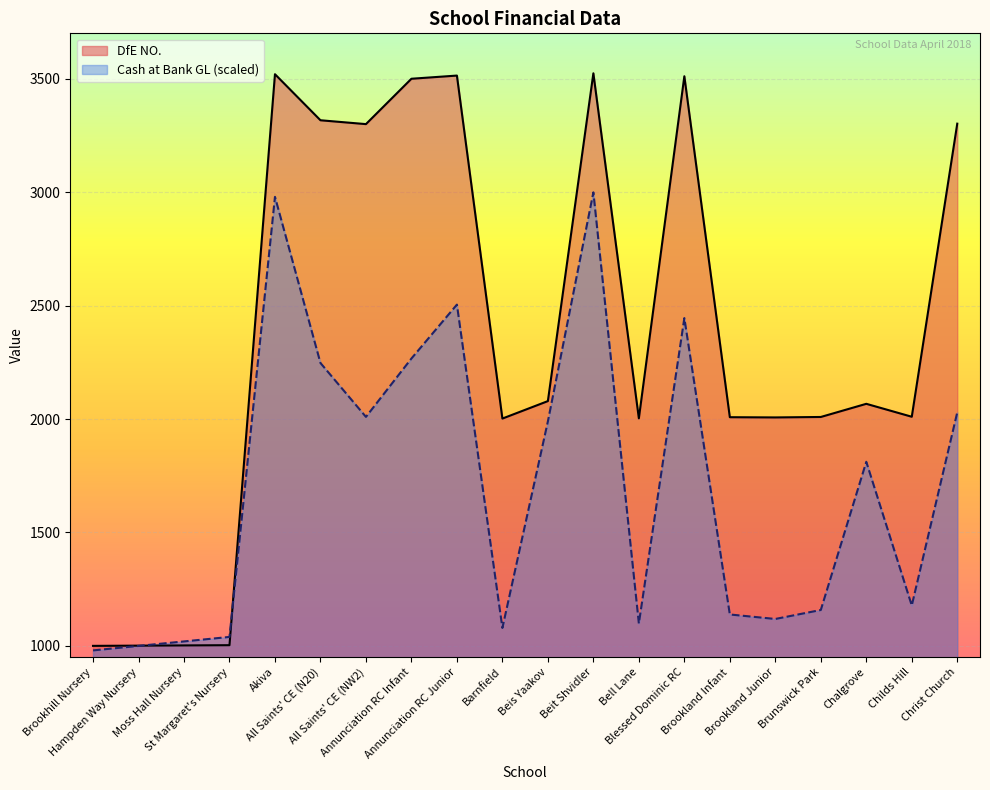

Does the chart display data point markers on the line(s)?

No